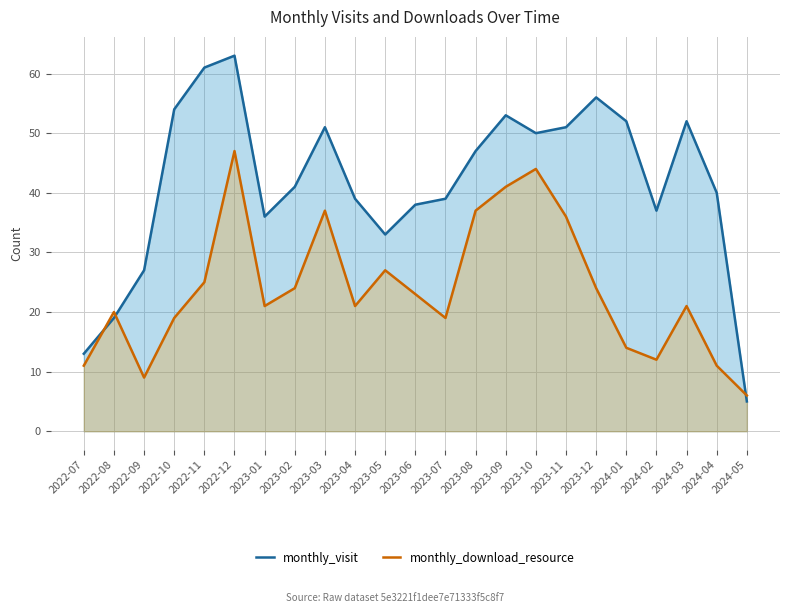

Where does the monthly_download_resource series first go above 21?

2022-11